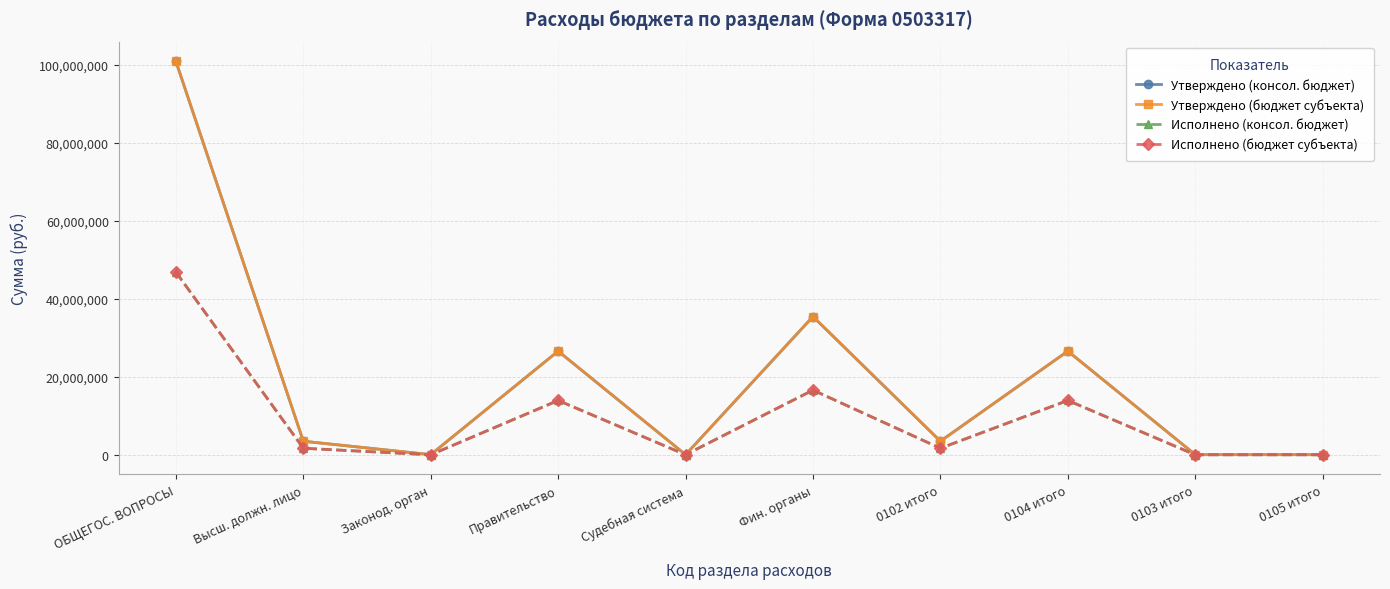

Is the value of Утверждено (консол. бюджет) at 0102 итого greater than the value of Утверждено (бюджет субъекта) at 0103 итого?

Yes